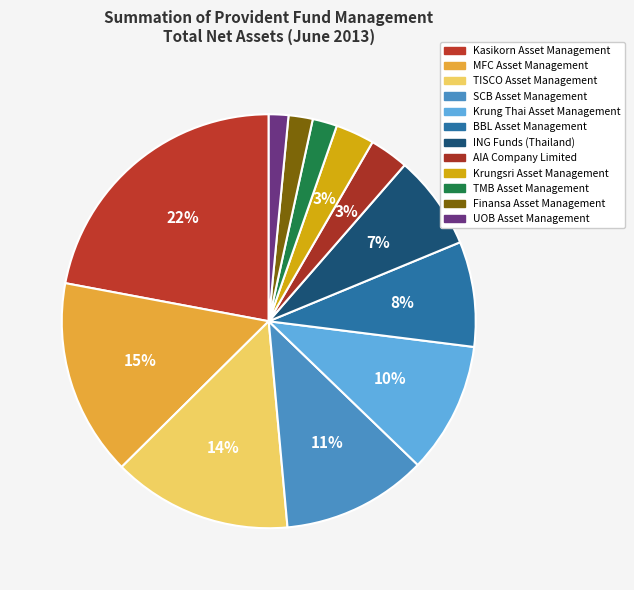

Count the number of slices in the pie.

12